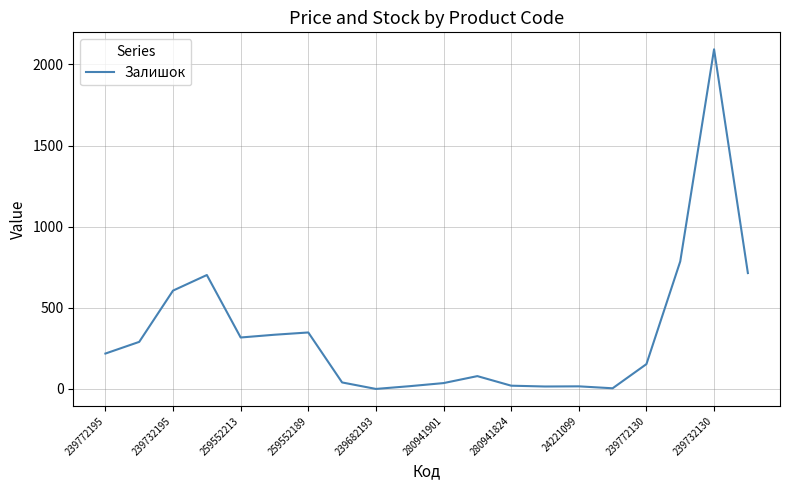

What is the difference between the maximum and minimum values?

2093